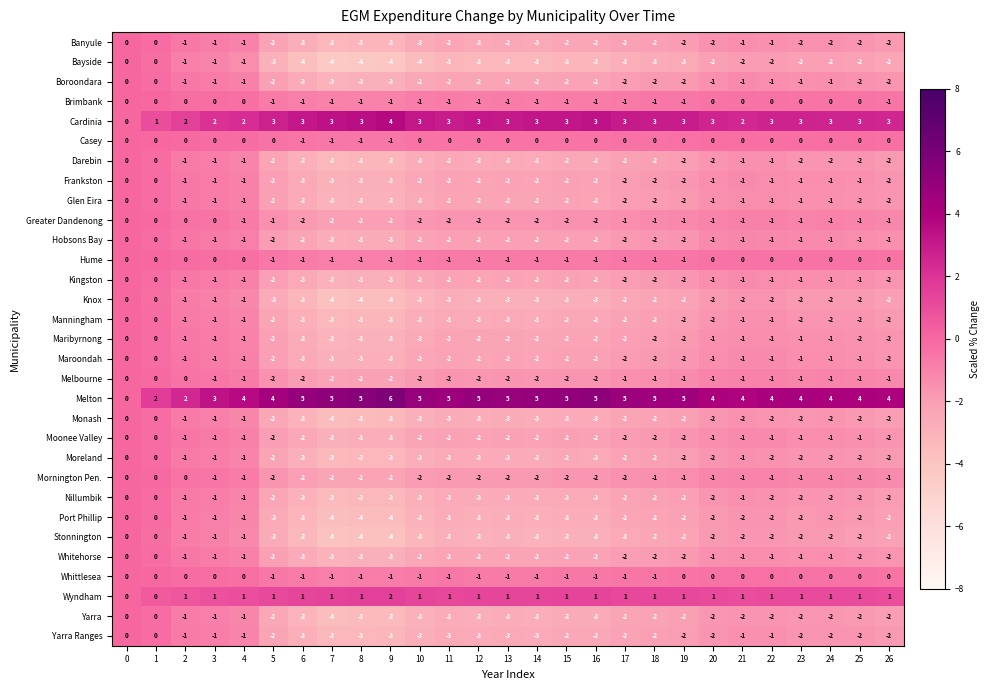

What is the difference between the maximum and minimum values in the Banyule series?

3